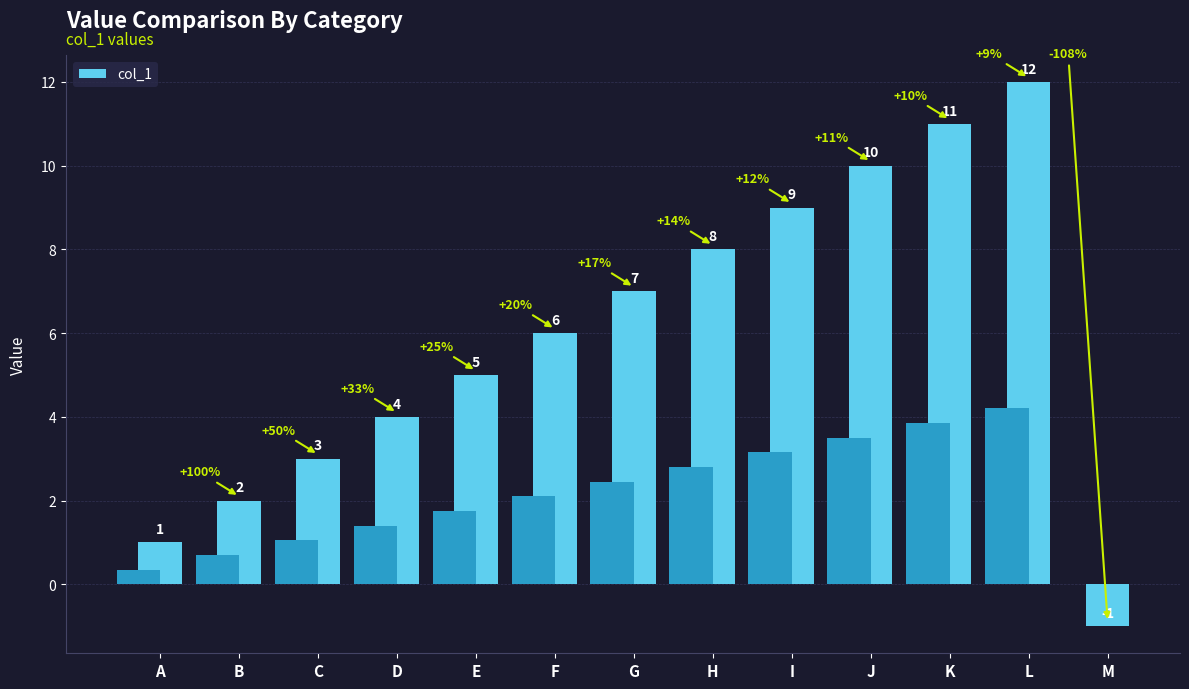

Reading left to right, transcribe all the data shown in this chart.

1	2	3	4	5	6	7	8	9	10	11	12	-1